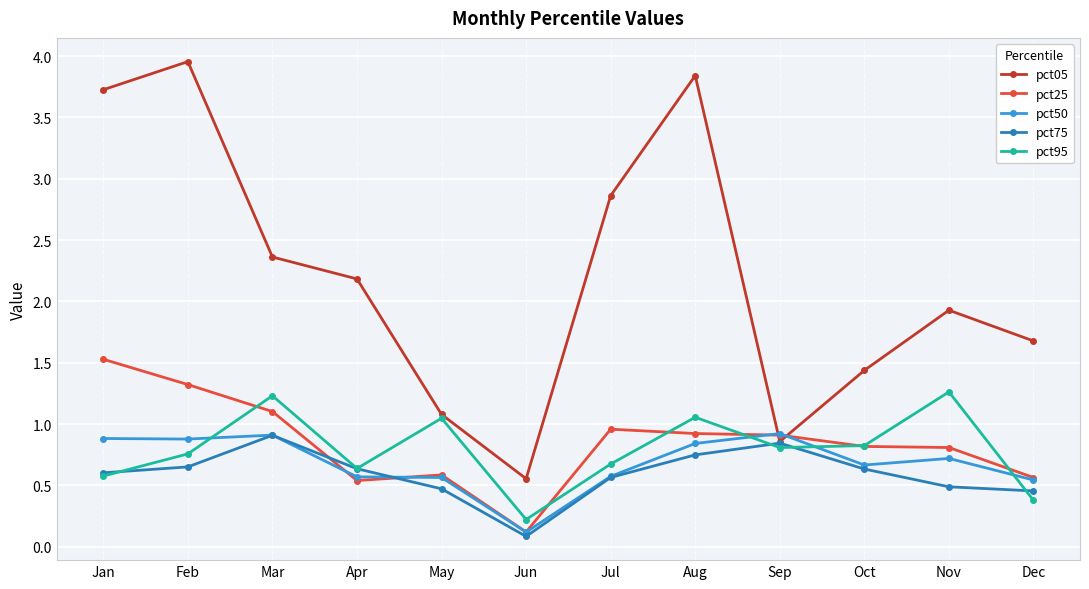

What is the maximum value for pct95?

1.3